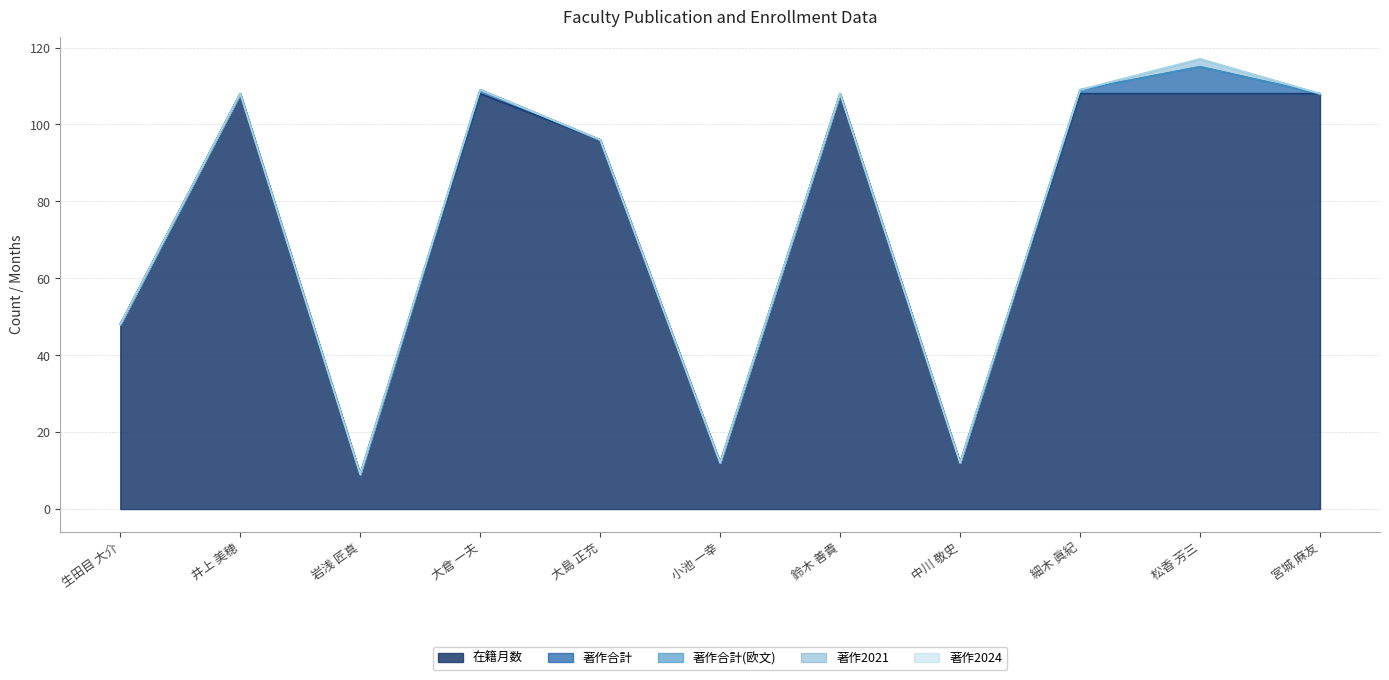

Reading left to right, what are all the values shown in this chart?

在籍月数: 48	108	9	108	96	12	108	12	108	108	108
著作合計: 0	0	0	1	0	0	0	0	1	7	0
著作合計(欧文): 0	0	0	0	0	0	0	0	0	0	0
著作2021: 0	0	0	0	0	0	0	0	0	2	0
著作2024: 0	0	0	0	0	0	0	0	0	0	0